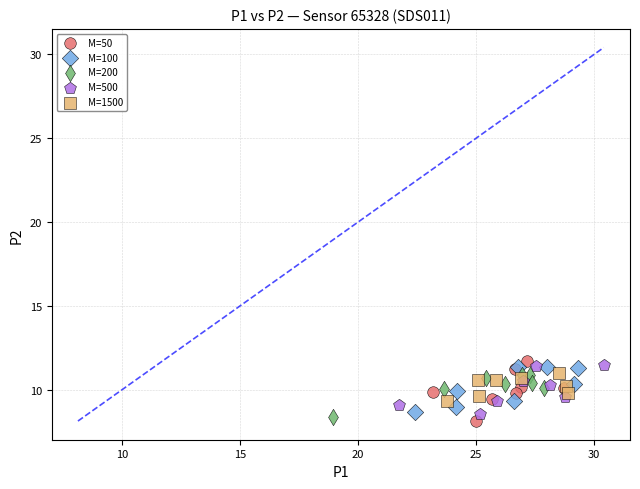

Which series contains the lowest Y value?

M=50